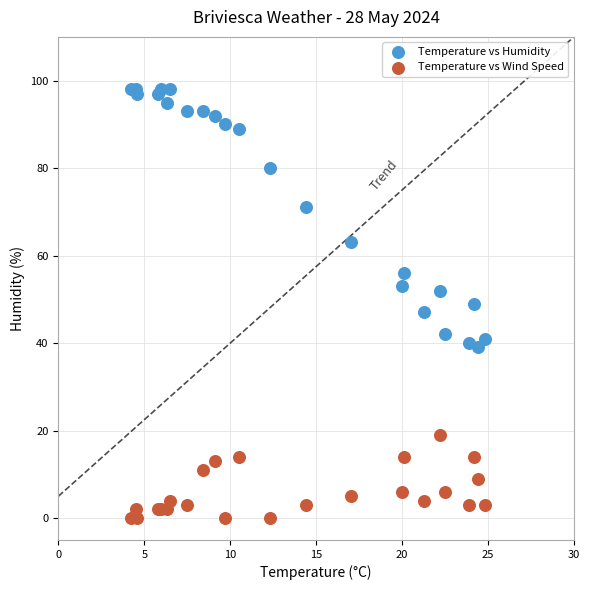

In the Temperature vs Humidity series, what Y value is closest to 68?

71